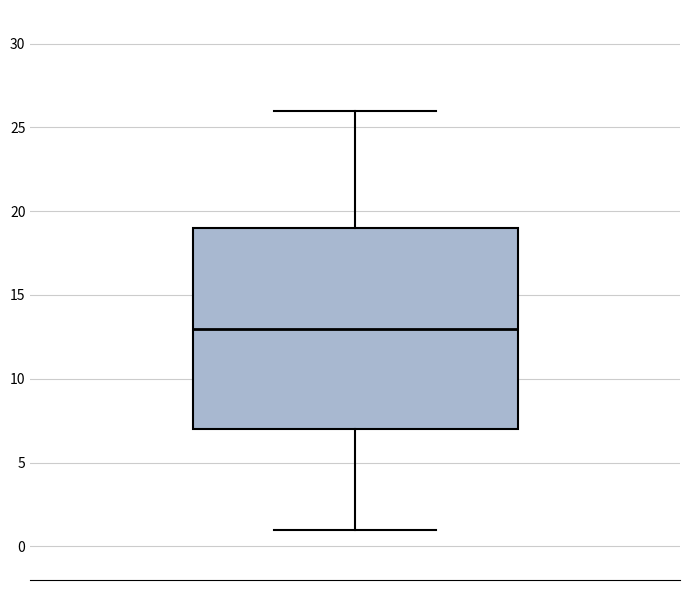

Where is the lower edge of the box on the y-axis? The values are not printed on the chart, so give them approximately, as read against the axis.

7